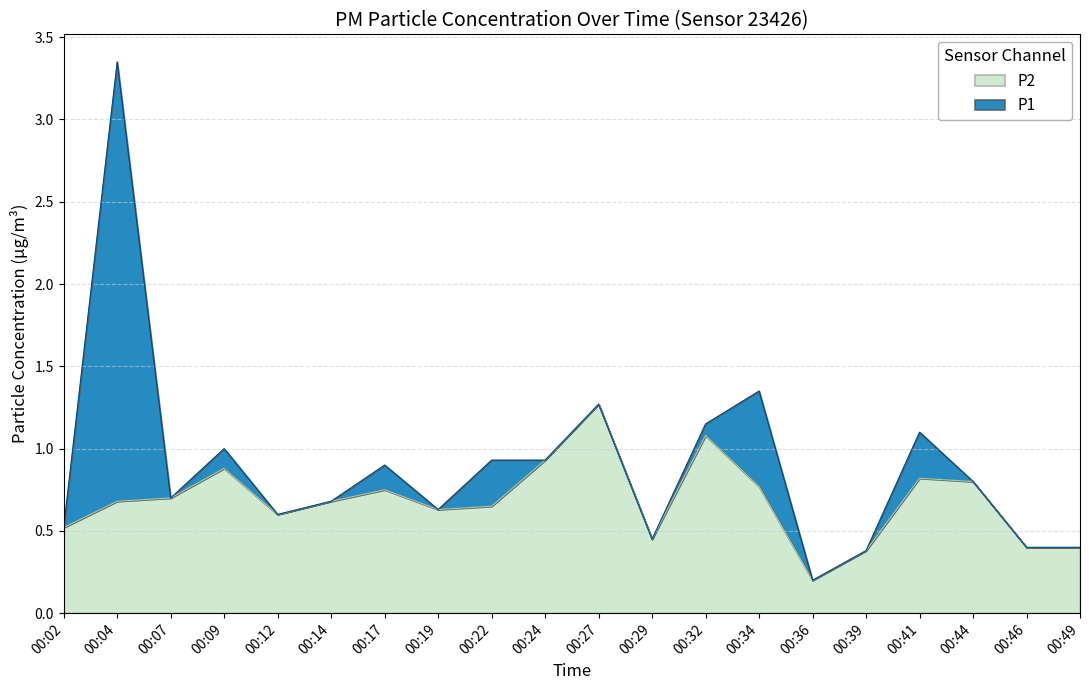

At which category is the sum across all series the highest?

00:04